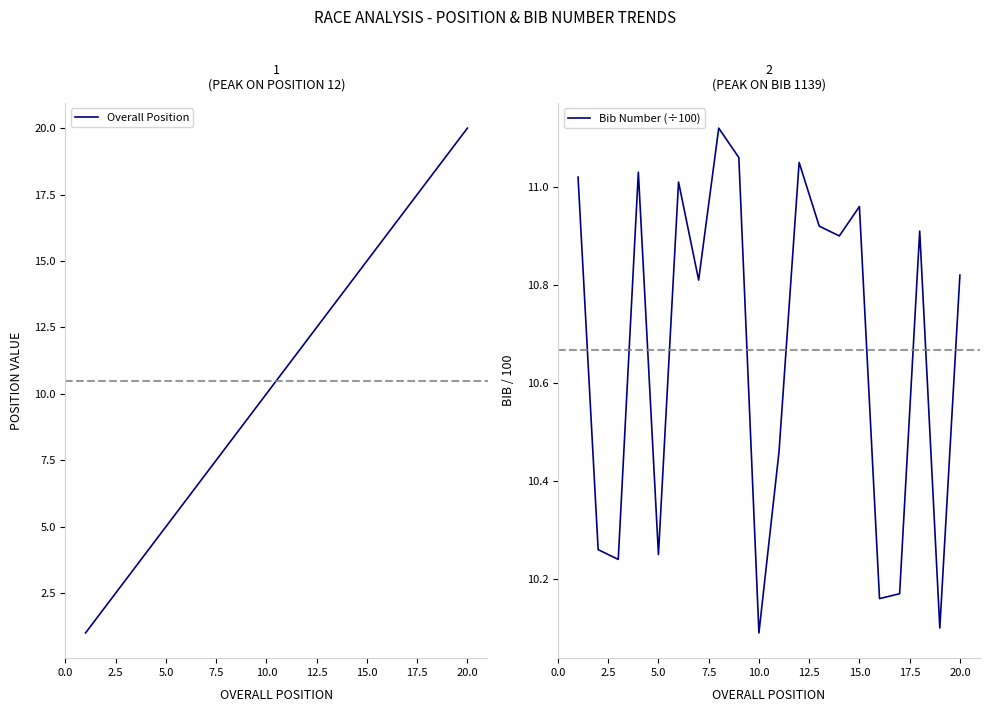

Which series has the largest total across all categories?

Bib Number (÷100)